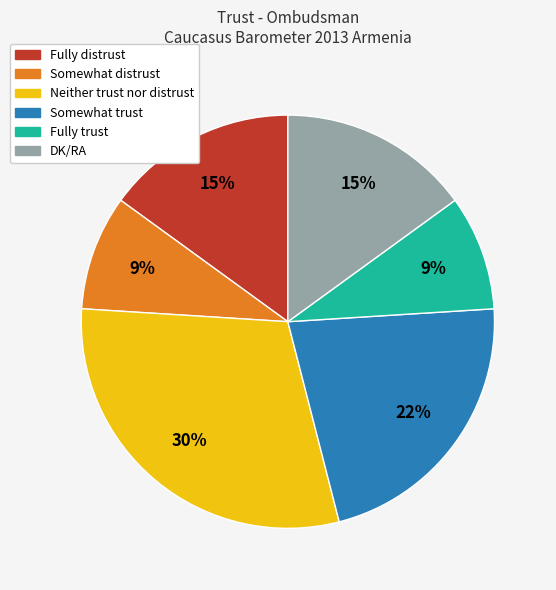

Approximately how many times larger is the value at DK/RA compared to Somewhat distrust?

1.7